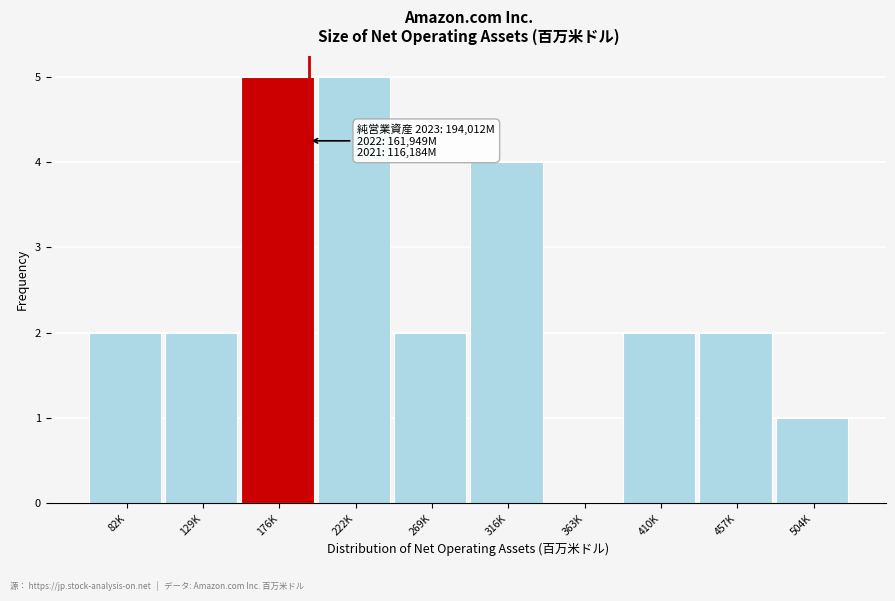

Reading left to right, transcribe all the data shown in this chart.

82K=2	129K=2	176K=5	222K=5	269K=2	316K=4	363K=0	410K=2	457K=2	504K=1